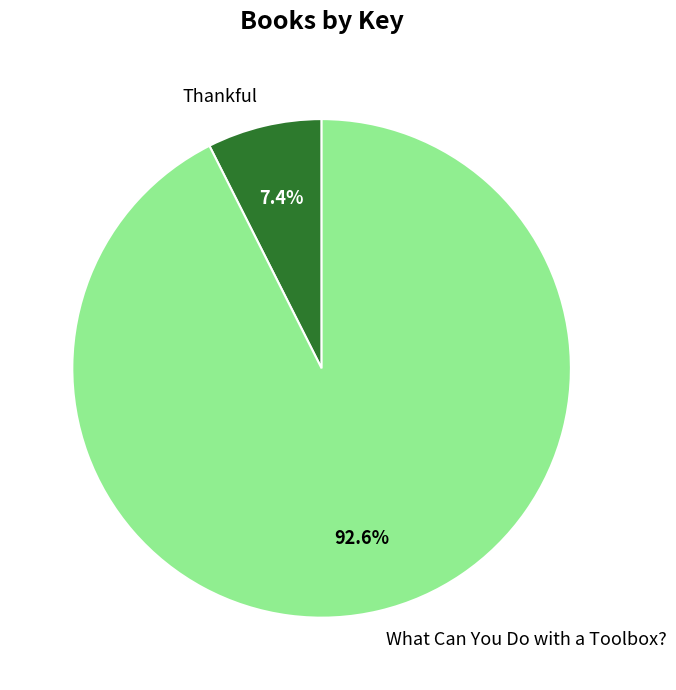

To the nearest percent, what is the difference between the largest and smallest slice percentages?

85%